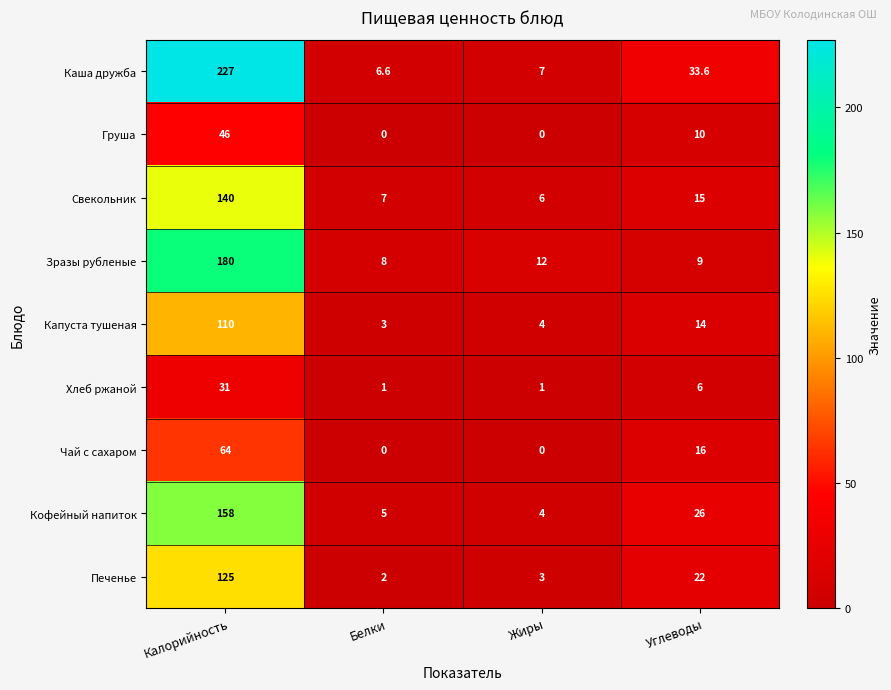

Count the Груша values in the range 0 to 46.

4